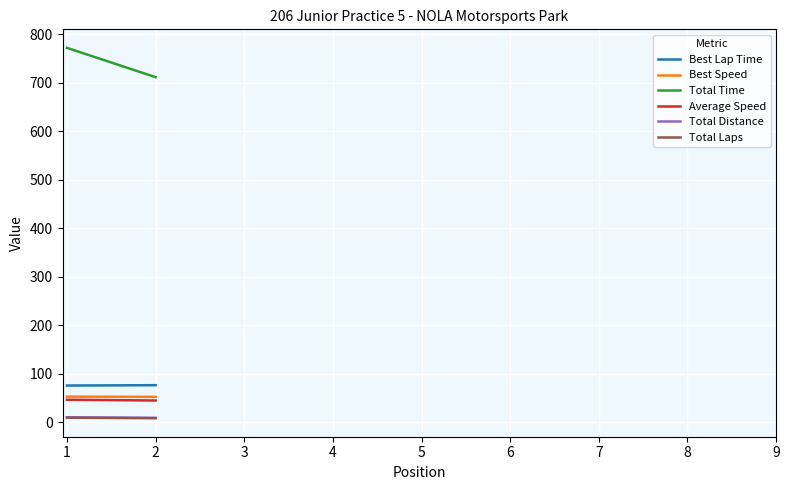

What is the total value across all series at 1?

965.1